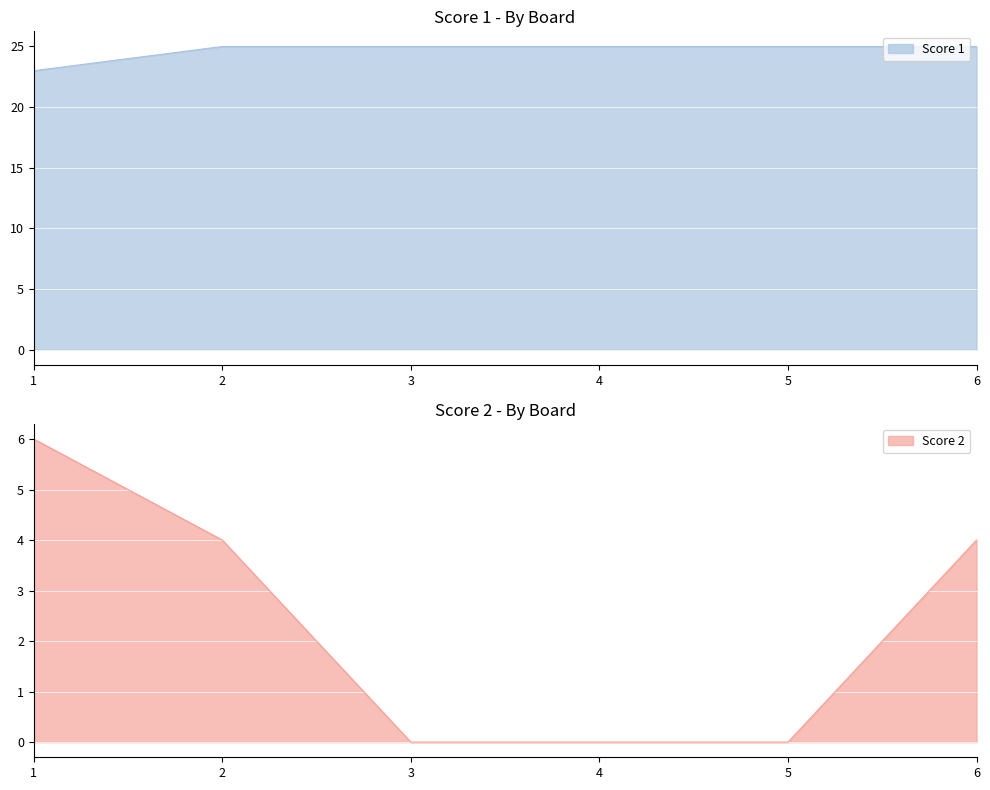

True or false: Score 1 has more than 1 points higher than both neighbors.

False